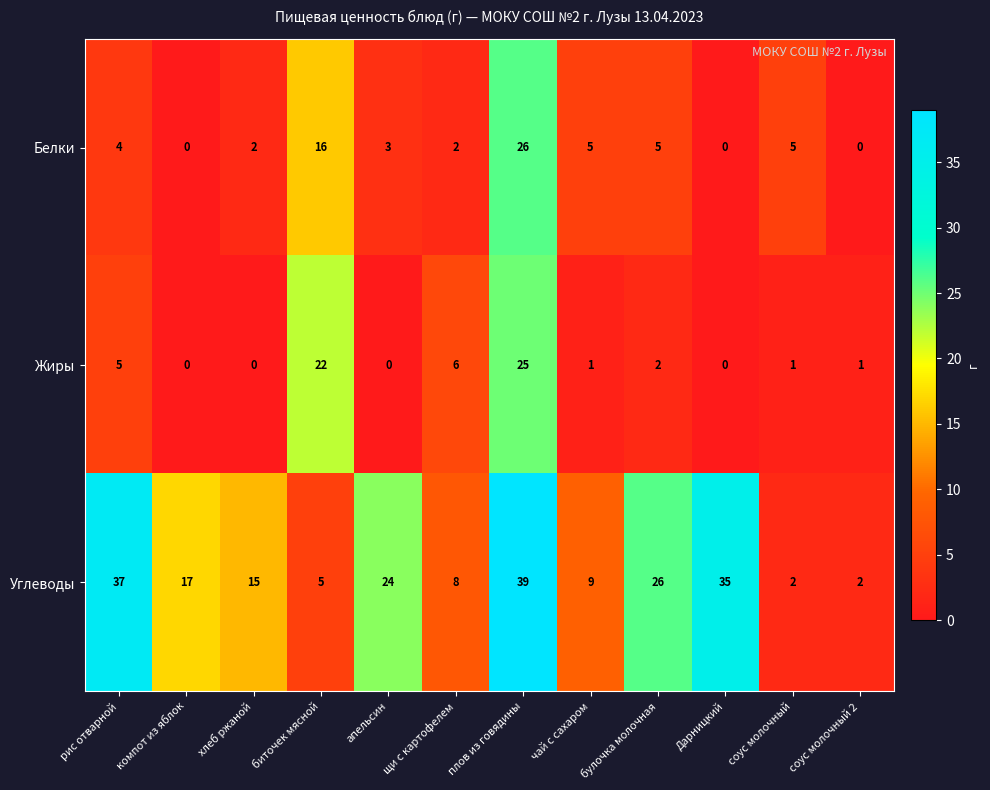

Which series has the largest range (max minus min)?

Углеводы